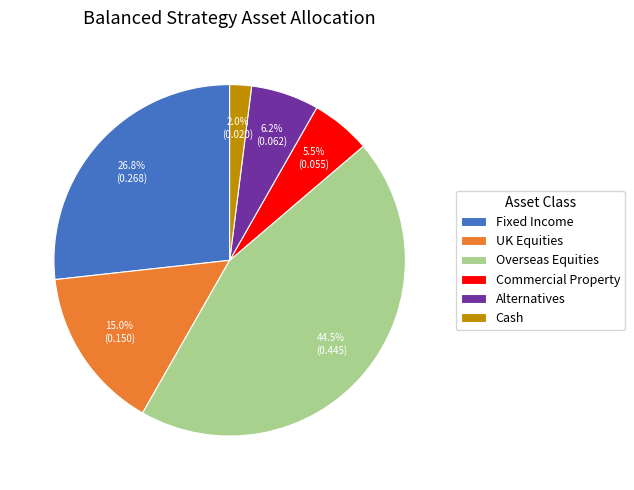

Rank the categories by value from highest to lowest.

Overseas Equities, Fixed Income, UK Equities, Alternatives, Commercial Property, Cash